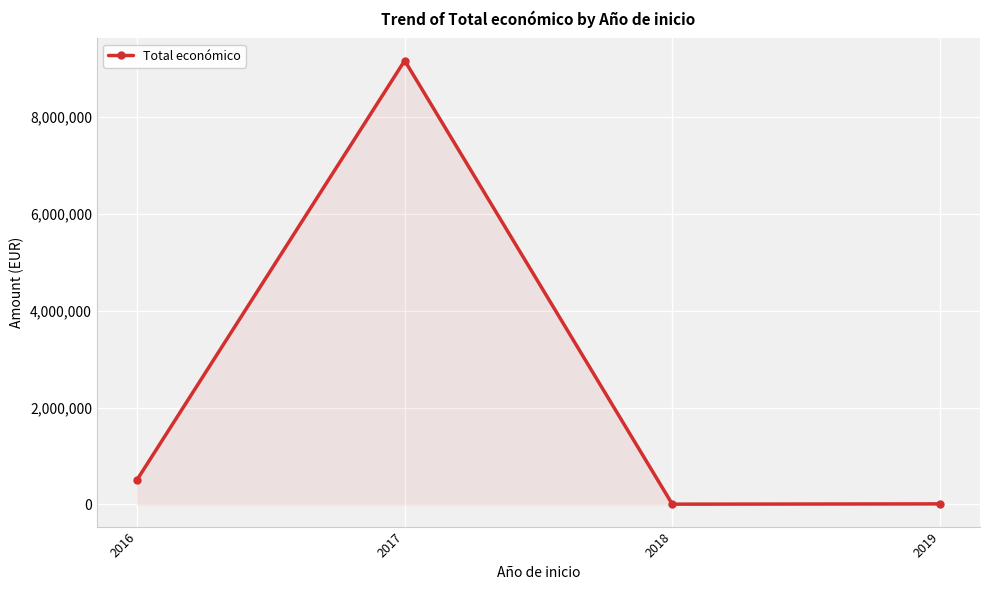

What is the average value?

2423233